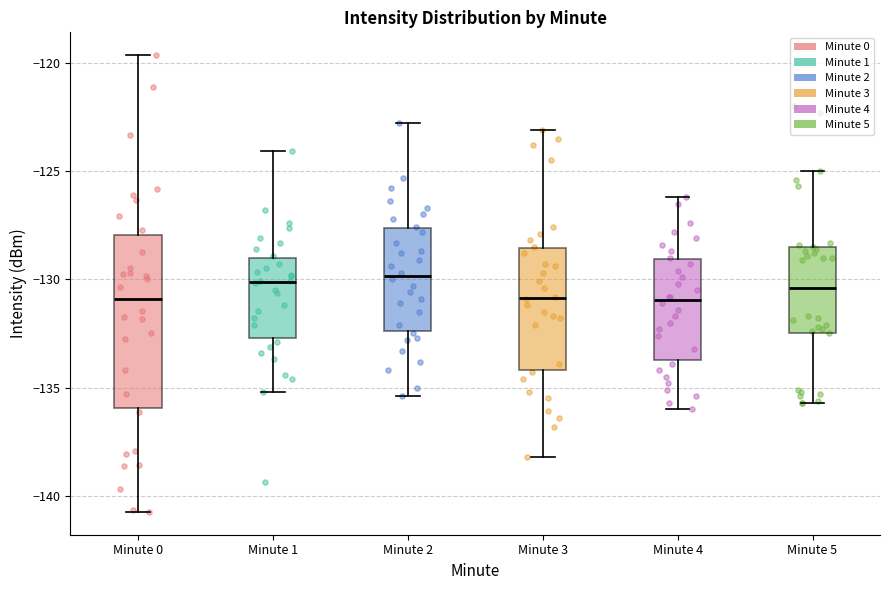

Where does the median line of the box for Minute 0 sit on the y-axis? The values are not printed on the chart, so give them approximately, as read against the axis.

-131.0